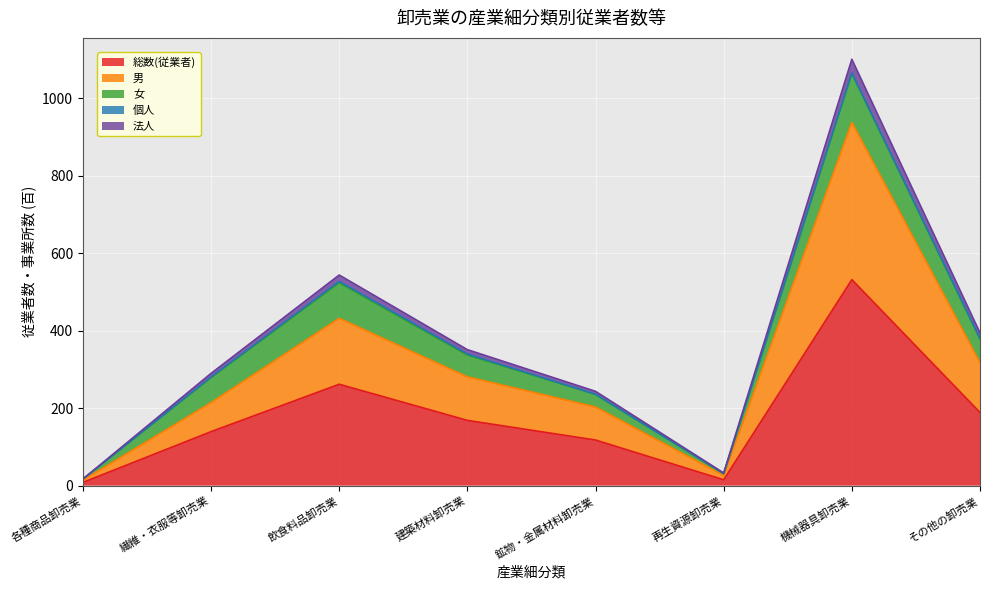

At which category is the sum across all series the highest?

機械器具卸売業